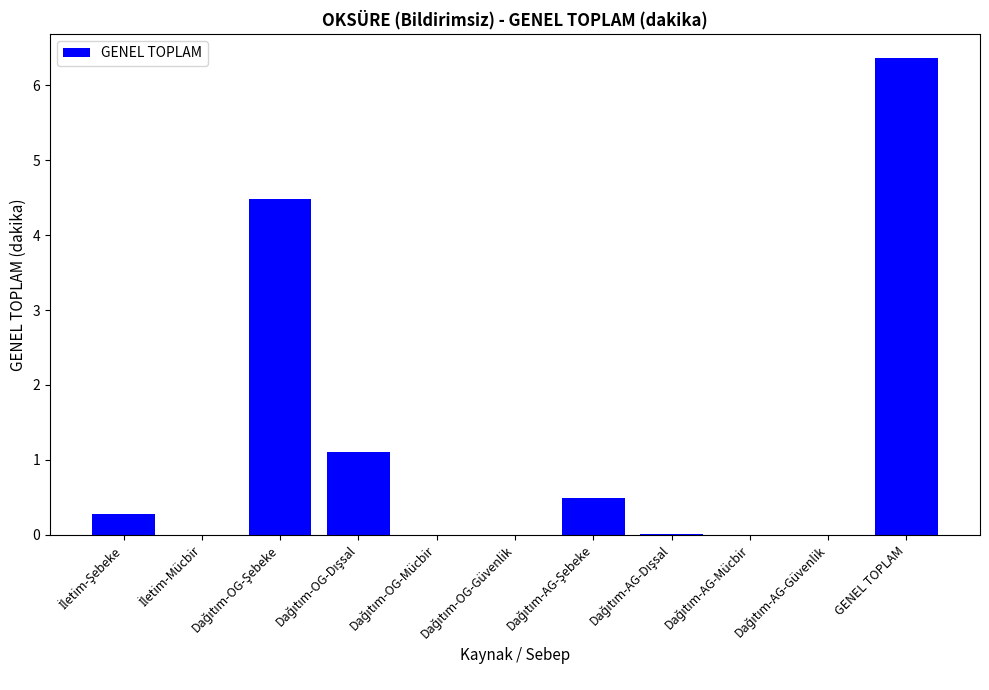

What is the maximum value shown in the chart?

6.4